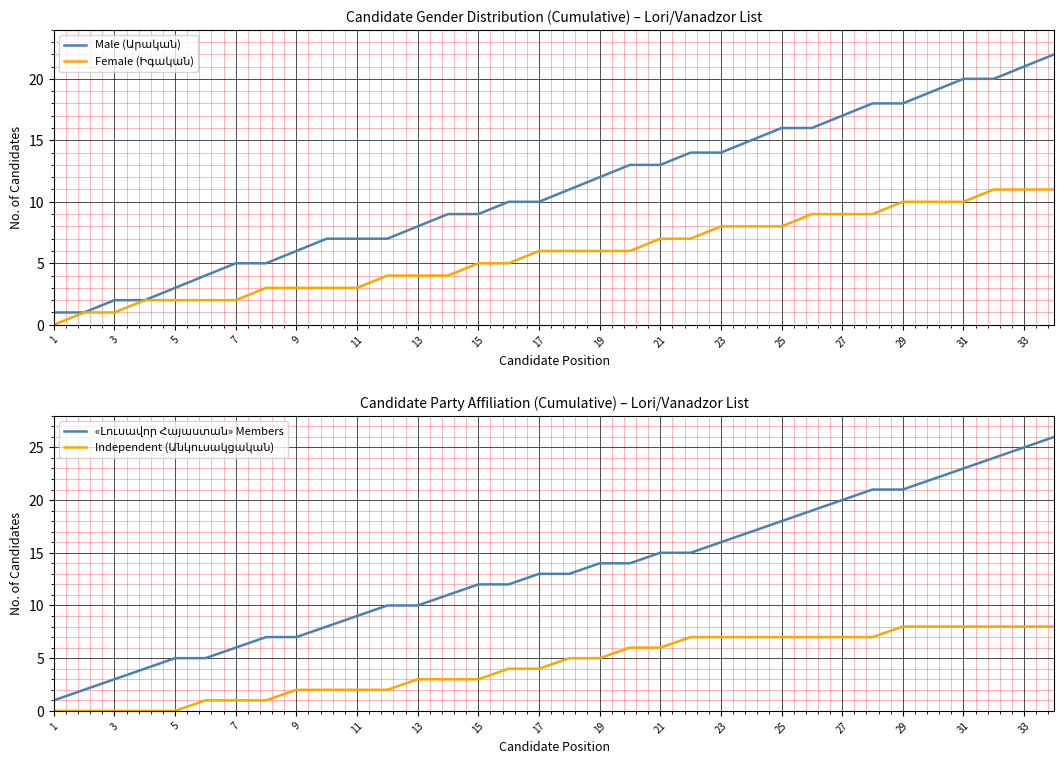

How many values in the «Լուսավոր Հայաստան» Members series exceed 13?

16